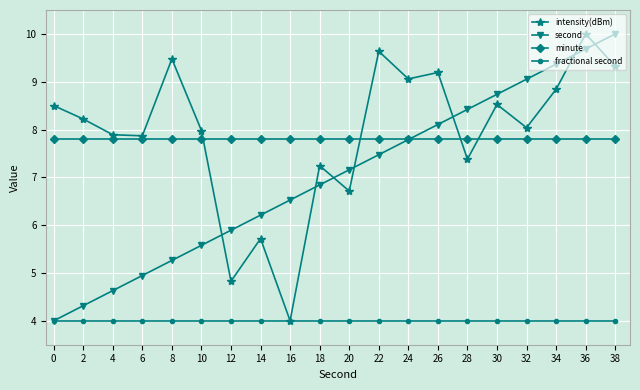

What is the difference between the highest and lowest values at 10?

4.0